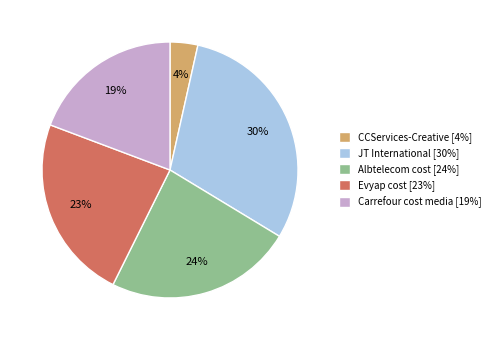

The Albtelecom cost slice represents 24% of the pie. True or false?

True